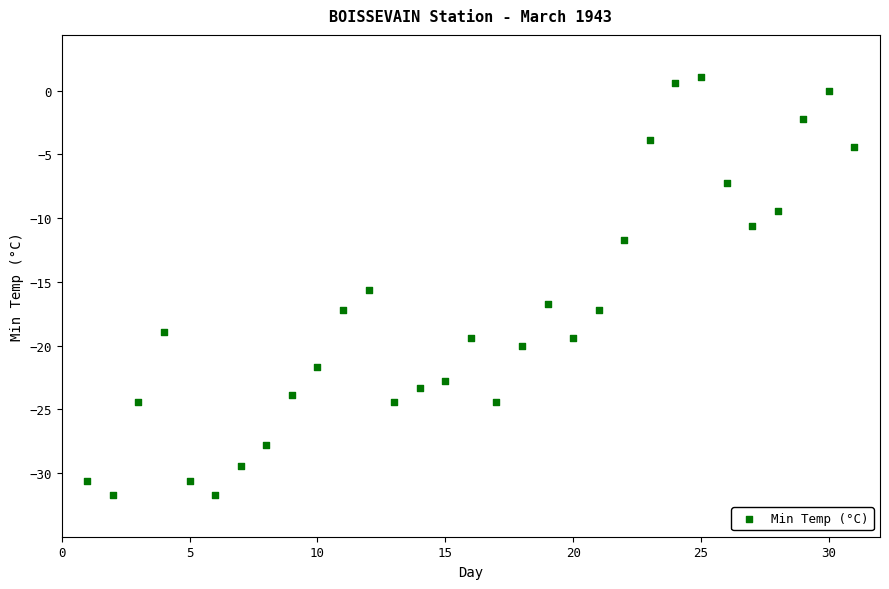

What is the range of X values (max minus min)?

30.0